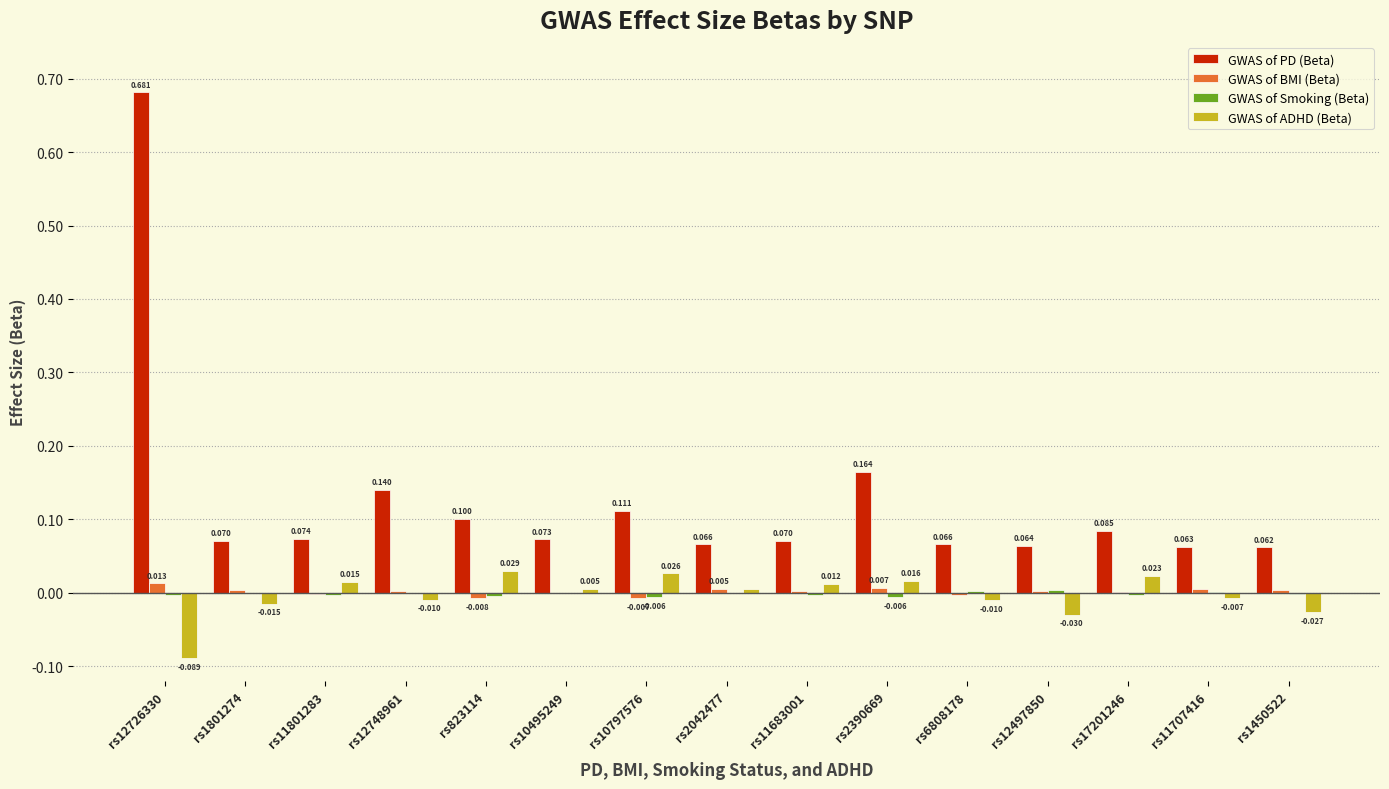

Which series changed the most between rs1801274 and rs823114?

GWAS of ADHD (Beta)